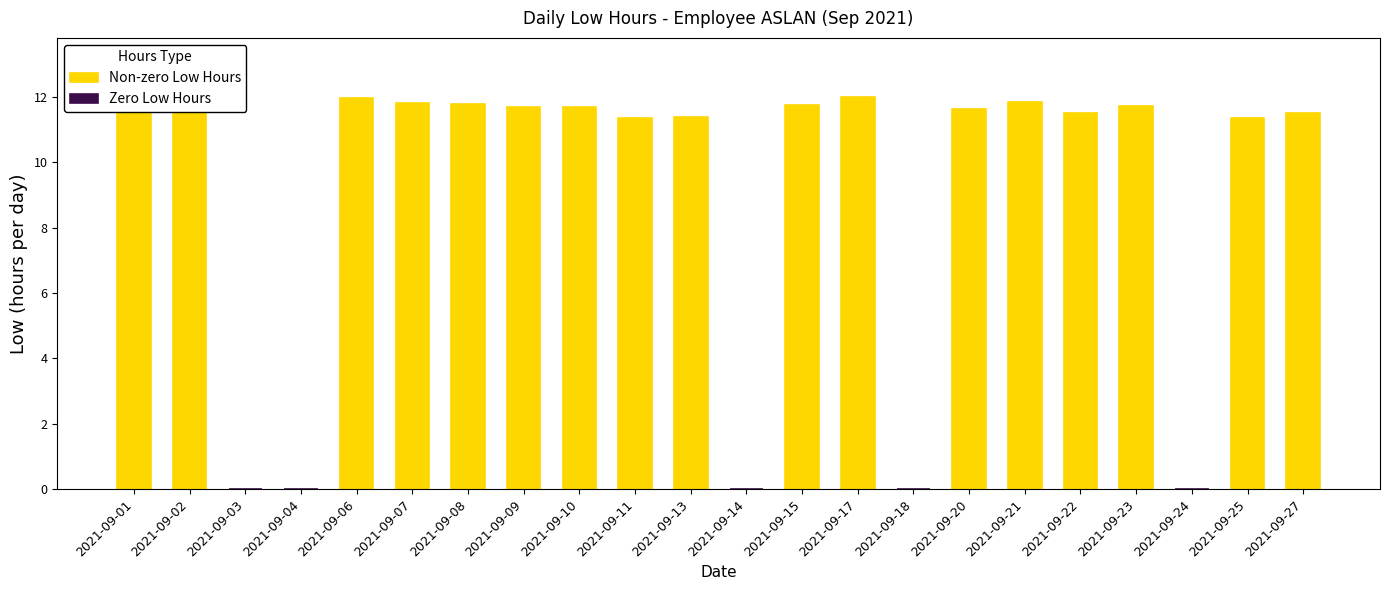

Reading right to left, list all the values displayed in this chart.

27=11.5	25=11.4	24=0.0	23=11.7	22=11.5	21=11.8	20=11.6	18=0.0	17=12.0	15=11.7	14=0.0	13=11.4	11=11.3	10=11.7	9=11.7	8=11.8	7=11.8	6=12.0	4=0.0	3=0.0	2=11.8	1=11.8